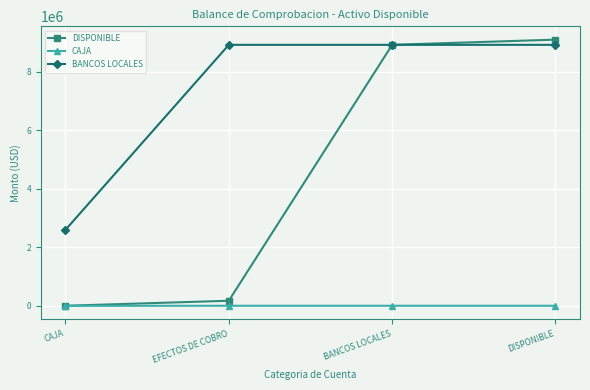

Is it true that BANCOS LOCALES equals 8928326.4 at EFECTOS DE COBRO?

True